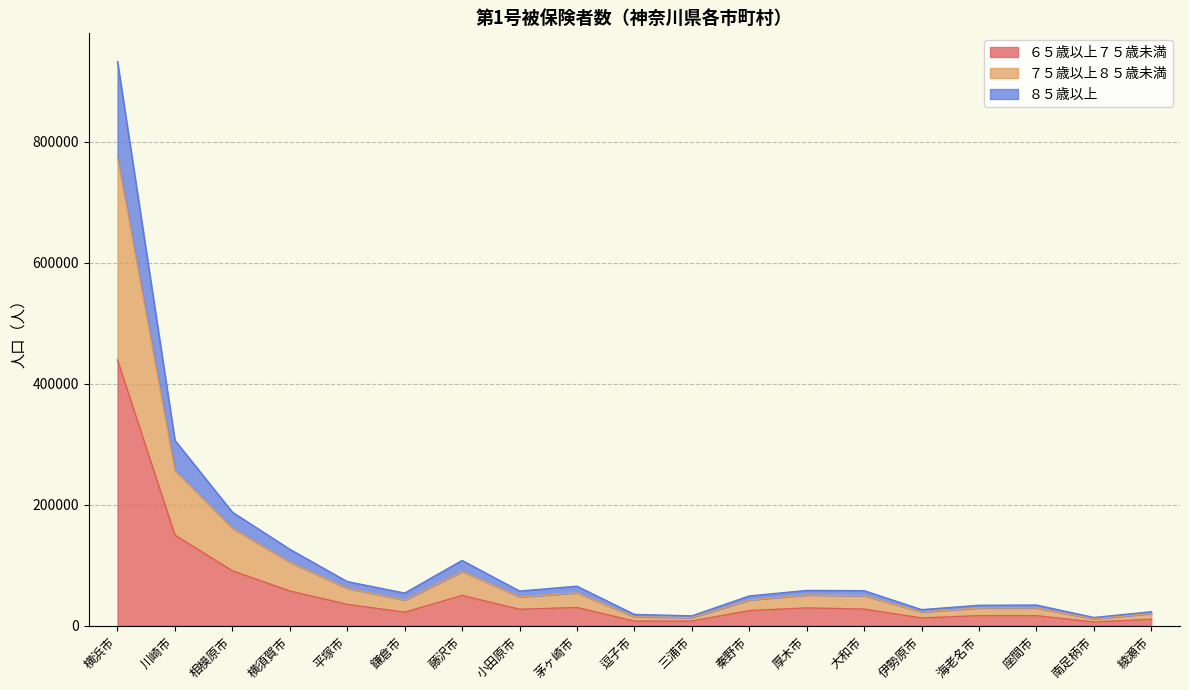

What are all the series names shown in the legend?

６５歳以上７５歳未満, ７５歳以上８５歳未満, ８５歳以上